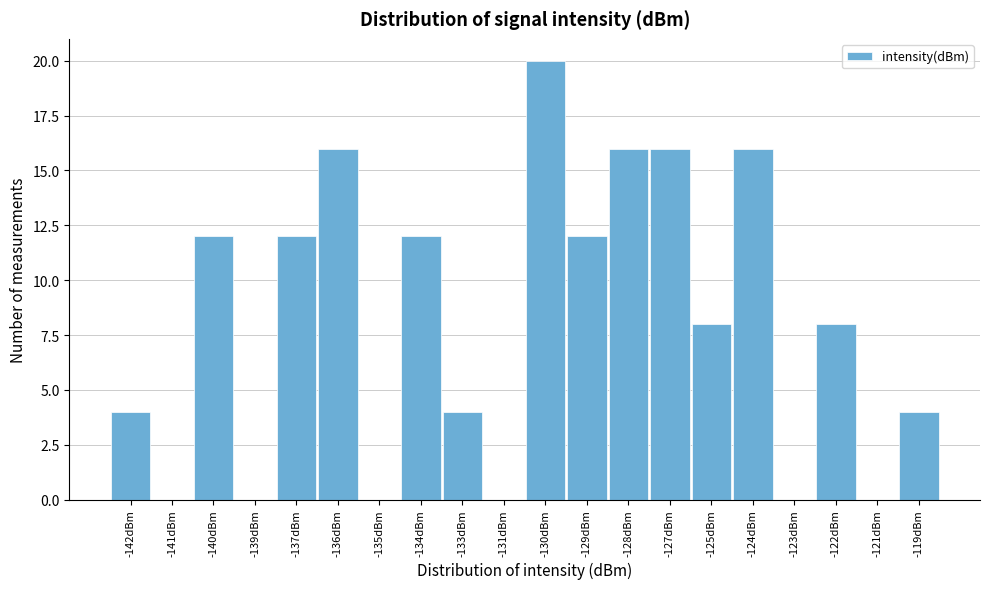

Reading left to right, list all the values displayed in this chart.

-142dBm=4	-141dBm=0	-140dBm=12	-139dBm=0	-137dBm=12	-136dBm=16	-135dBm=0	-134dBm=12	-133dBm=4	-131dBm=0	-130dBm=20	-129dBm=12	-128dBm=16	-127dBm=16	-125dBm=8	-124dBm=16	-123dBm=0	-122dBm=8	-121dBm=0	-119dBm=4